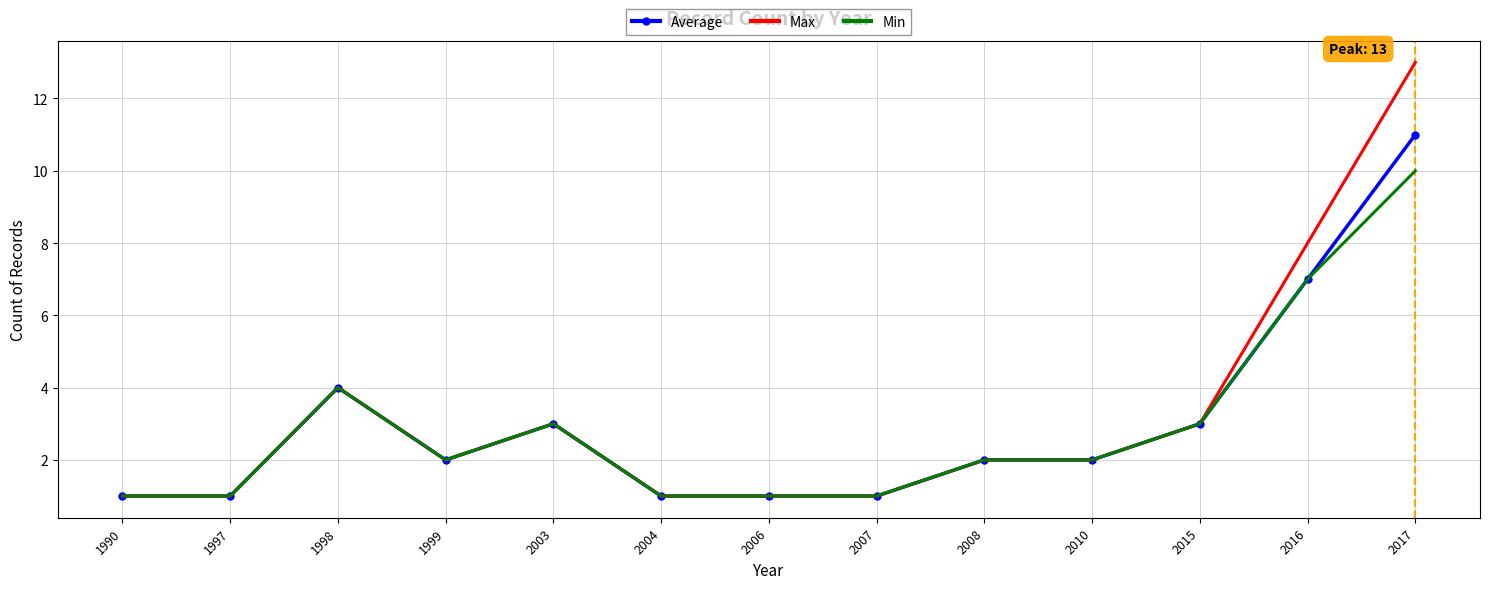

Count the number of categories in the chart.

13